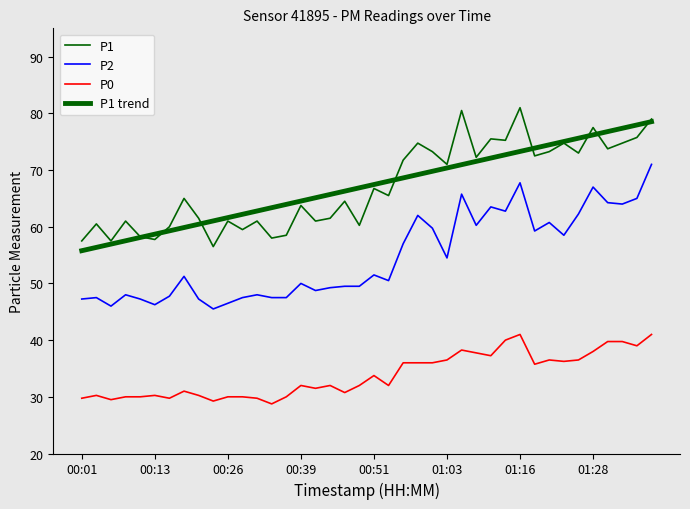

Which series has the largest range (max minus min)?

P2